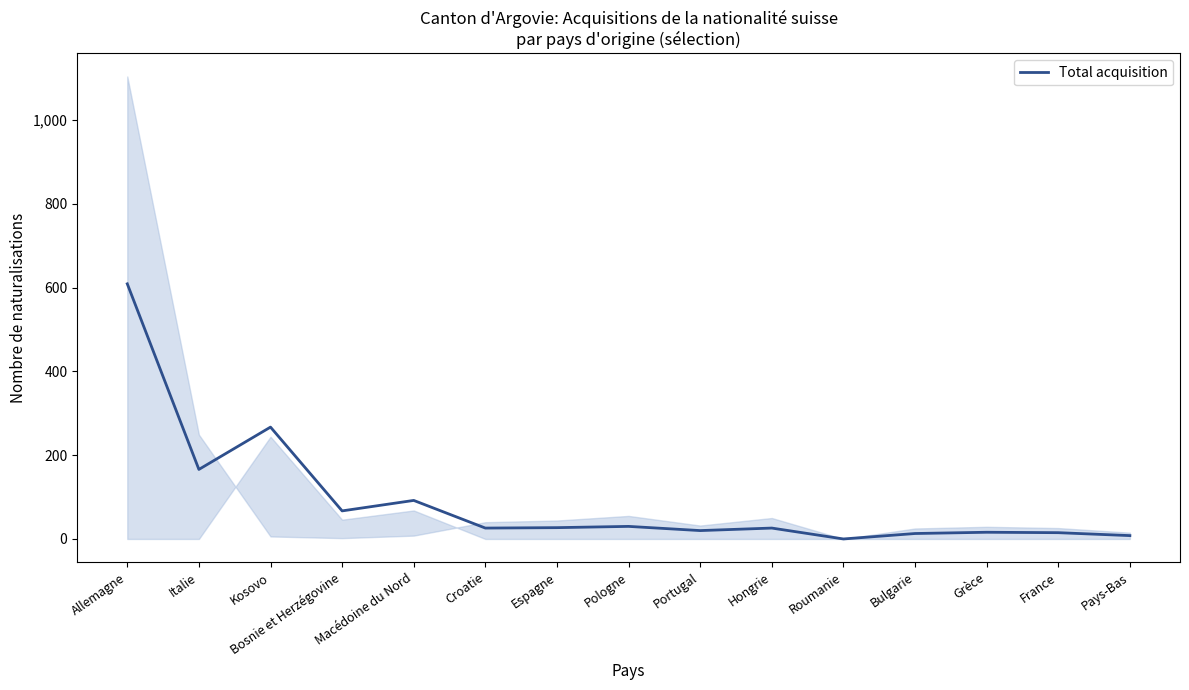

List the labels in order of value, smallest first.

Roumanie, Pays-Bas, Bulgarie, France, Grèce, Portugal, Croatie, Hongrie, Espagne, Pologne, Bosnie et Herzégovine, Macédoine du Nord, Italie, Kosovo, Allemagne